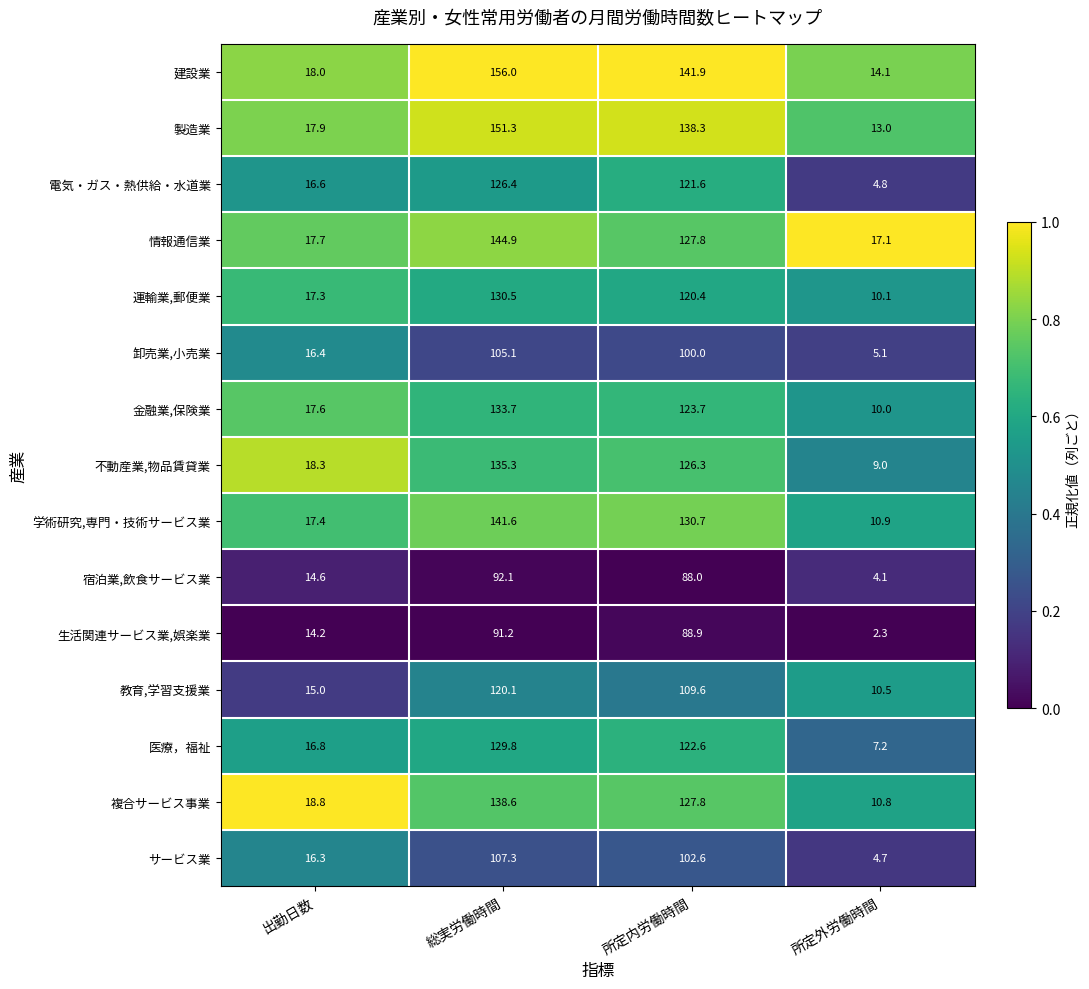

At 総実労働時間, list the series in order from largest to smallest.

建設業, 製造業, 情報通信業, 学術研究,専門・技術サービス業, 複合サービス事業, 不動産業,物品賃貸業, 金融業,保険業, 運輸業,郵便業, 医療，福祉, 電気・ガス・熱供給・水道業, 教育,学習支援業, サービス業, 卸売業,小売業, 宿泊業,飲食サービス業, 生活関連サービス業,娯楽業